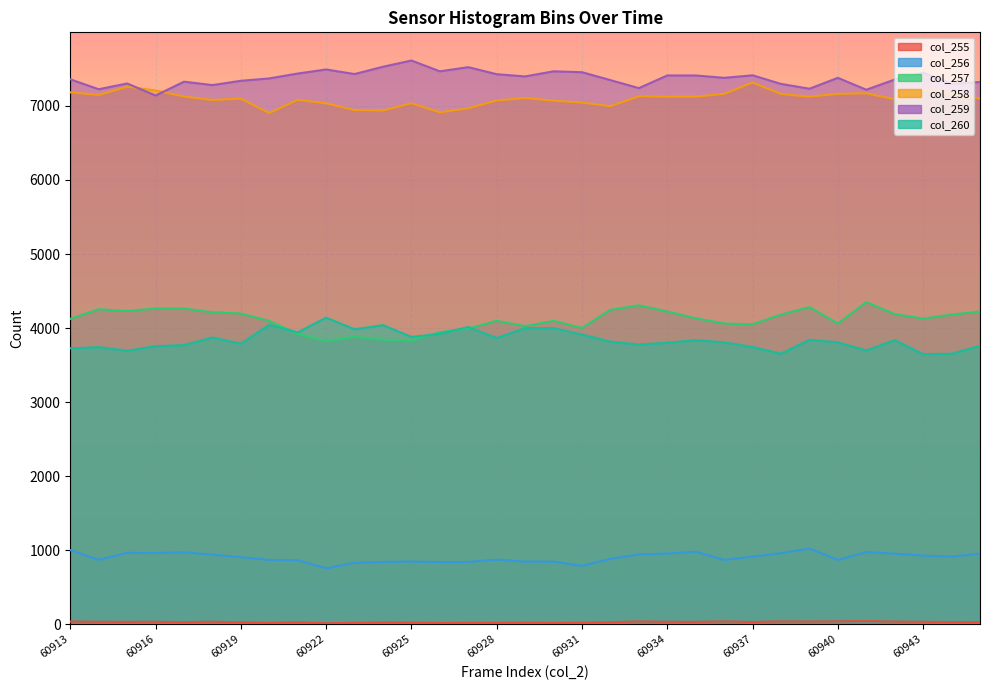

Reading left to right, transcribe all the data shown in this chart.

col_255: 60913=35	60914=31	60915=30	60916=32	60917=26	60918=33	60919=24	60920=16	60921=26	60922=11	60923=18	60924=23	60925=21	60926=15	60927=18	60928=17	60929=21	60930=16	60931=19	60932=26	60933=36	60934=31	60935=30	60936=37	60937=29	60938=36	60939=35	60940=37	60941=40	60942=34	60943=31	60944=28	60945=26
col_256: 60913=1000	60914=868	60915=963	60916=960	60917=969	60918=939	60919=904	60920=867	60921=863	60922=755	60923=828	60924=839	60925=845	60926=839	60927=839	60928=871	60929=844	60930=844	60931=787	60932=882	60933=942	60934=953	60935=978	60936=867	60937=912	60938=958	60939=1021	60940=867	60941=973	60942=952	60943=926	60944=912	60945=952
col_257: 60913=4124	60914=4254	60915=4230	60916=4265	60917=4263	60918=4213	60919=4196	60920=4096	60921=3920	60922=3822	60923=3883	60924=3842	60925=3832	60926=3944	60927=3993	60928=4097	60929=4026	60930=4097	60931=4001	60932=4246	60933=4307	60934=4223	60935=4132	60936=4061	60937=4051	60938=4181	60939=4283	60940=4061	60941=4349	60942=4188	60943=4128	60944=4181	60945=4223
col_258: 60913=7184	60914=7149	60915=7261	60916=7209	60917=7128	60918=7081	60919=7099	60920=6904	60921=7083	60922=7035	60923=6946	60924=6939	60925=7037	60926=6914	60927=6969	60928=7074	60929=7108	60930=7072	60931=7046	60932=6997	60933=7131	60934=7126	60935=7126	60936=7164	60937=7317	60938=7162	60939=7126	60940=7164	60941=7171	60942=7092	60943=7219	60944=7162	60945=7101
col_259: 60913=7360	60914=7226	60915=7304	60916=7141	60917=7328	60918=7282	60919=7340	60920=7372	60921=7438	60922=7493	60923=7431	60924=7530	60925=7614	60926=7468	60927=7524	60928=7429	60929=7399	60930=7468	60931=7456	60932=7349	60933=7241	60934=7412	60935=7412	60936=7380	60937=7414	60938=7298	60939=7233	60940=7380	60941=7219	60942=7357	60943=7449	60944=7298	60945=7324
col_260: 60913=3726	60914=3741	60915=3693	60916=3755	60917=3769	60918=3872	60919=3787	60920=4044	60921=3941	60922=4140	60923=3983	60924=4039	60925=3879	60926=3922	60927=4014	60928=3864	60929=3999	60930=3999	60931=3912	60932=3816	60933=3777	60934=3801	60935=3836	60936=3806	60937=3744	60938=3652	60939=3842	60940=3806	60941=3697	60942=3836	60943=3648	60944=3652	60945=3760